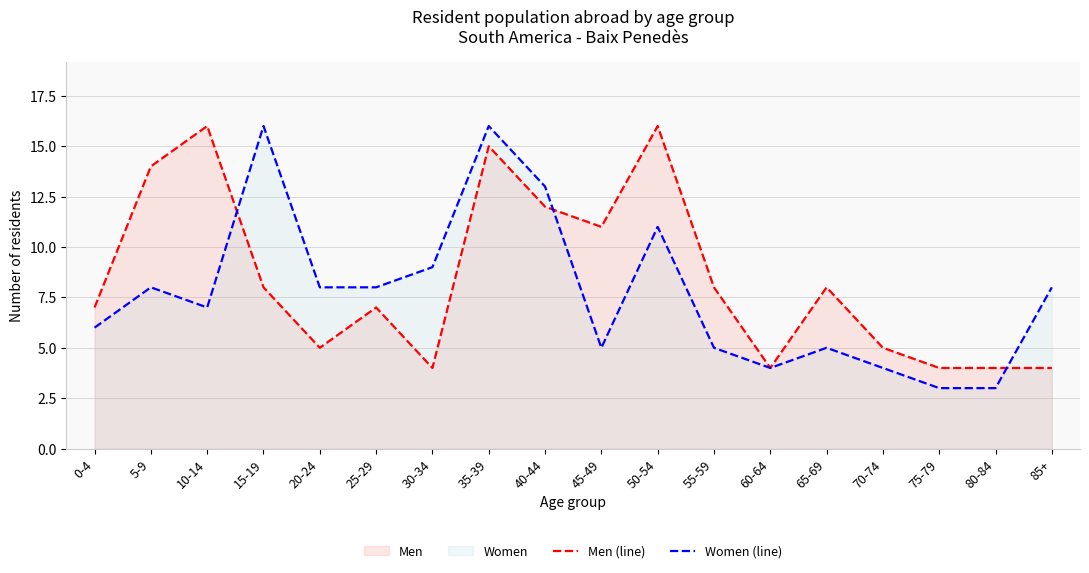

Reading right to left, what are all the values shown in this chart?

Men (line): 4	4	4	5	8	4	8	16	11	12	15	4	7	5	8	16	14	7
Women (line): 8	3	3	4	5	4	5	11	5	13	16	9	8	8	16	7	8	6